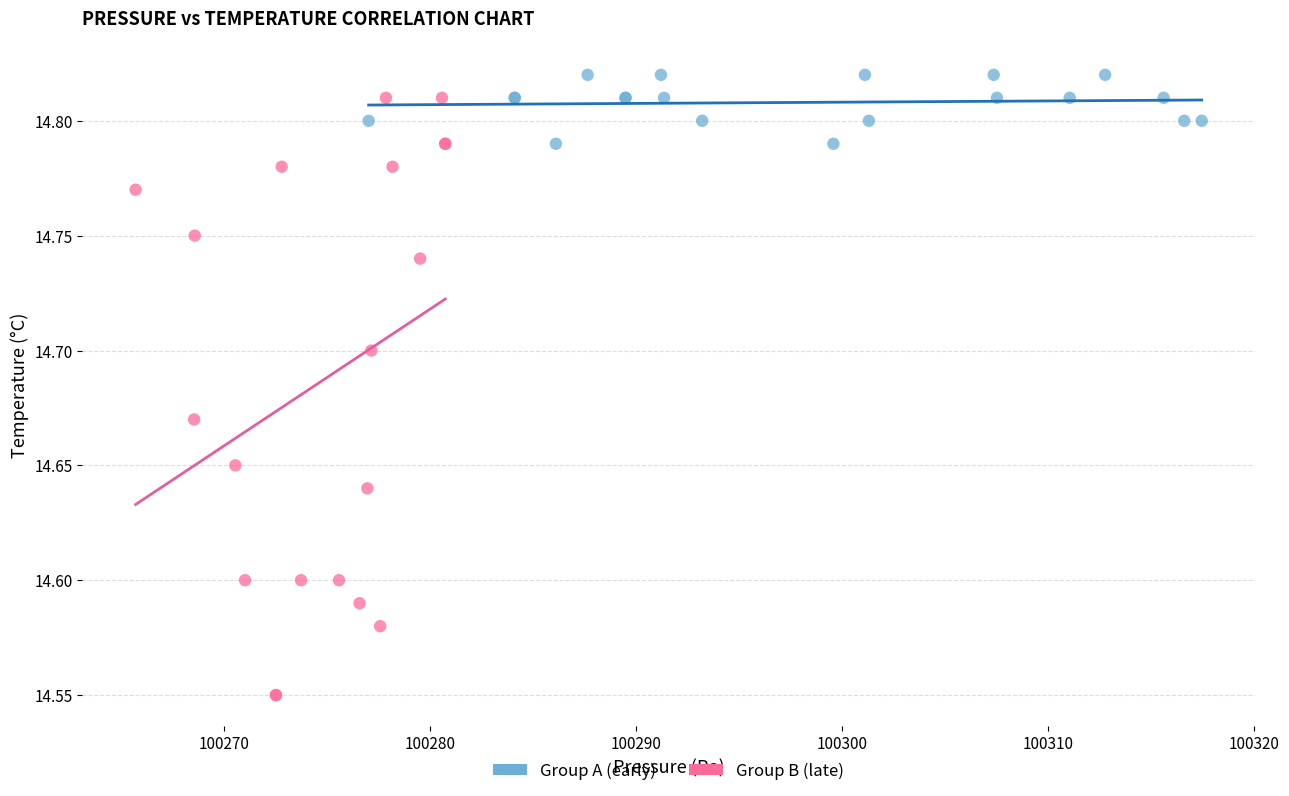

Which series has the widest spread of Y values?

Group B (late)